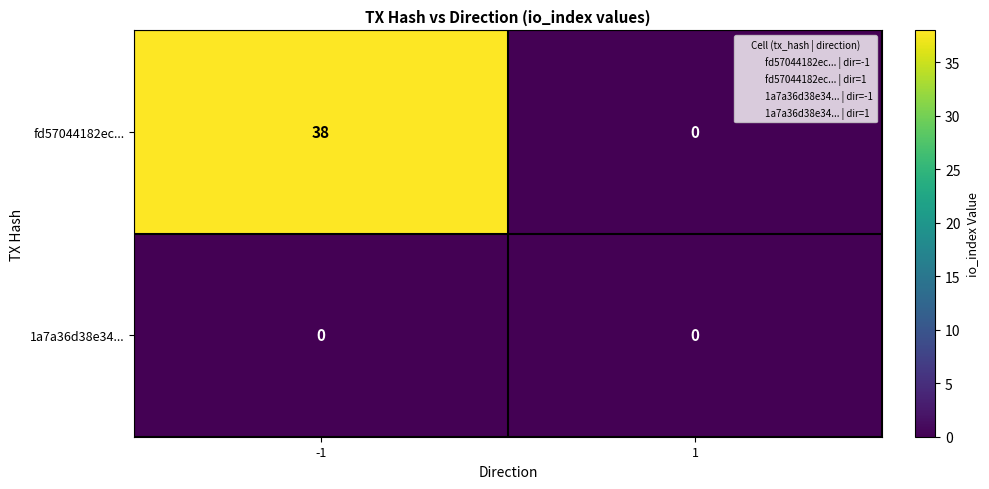

Reading right to left, what are all the values shown in this chart?

fd57044182ec...: 0	38
1a7a36d38e34...: 0	0